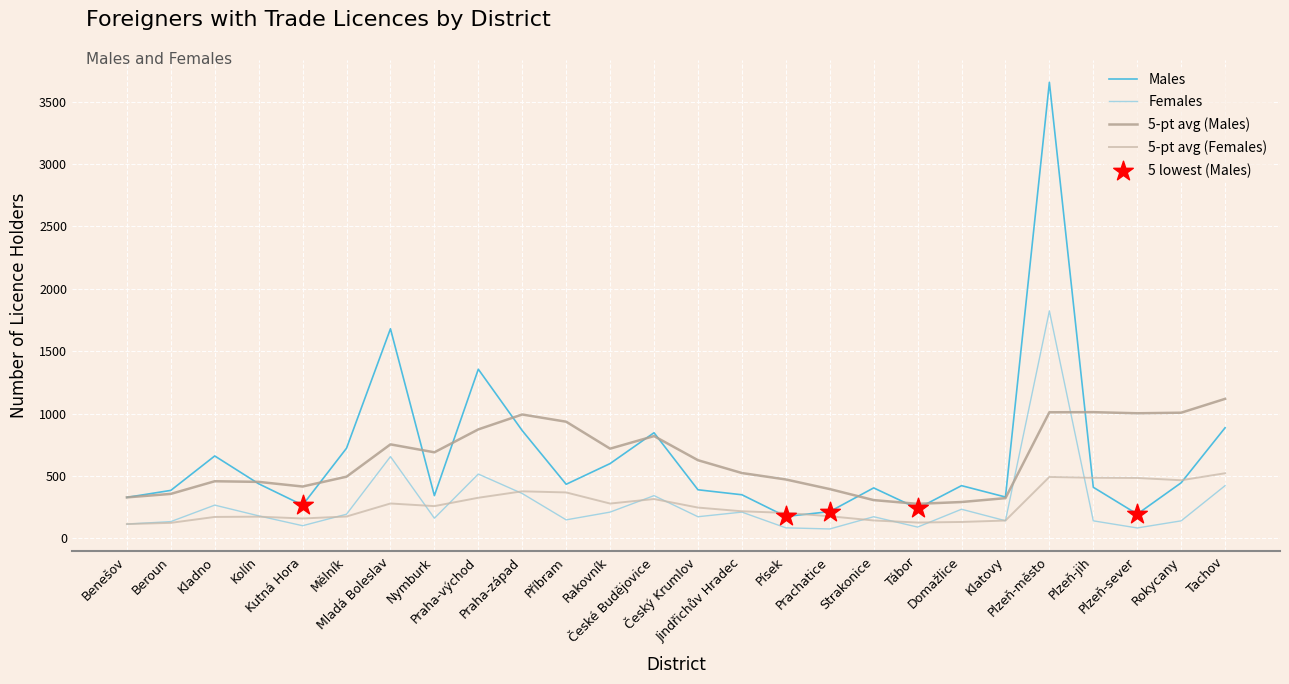

Which series has the largest range (max minus min)?

Males